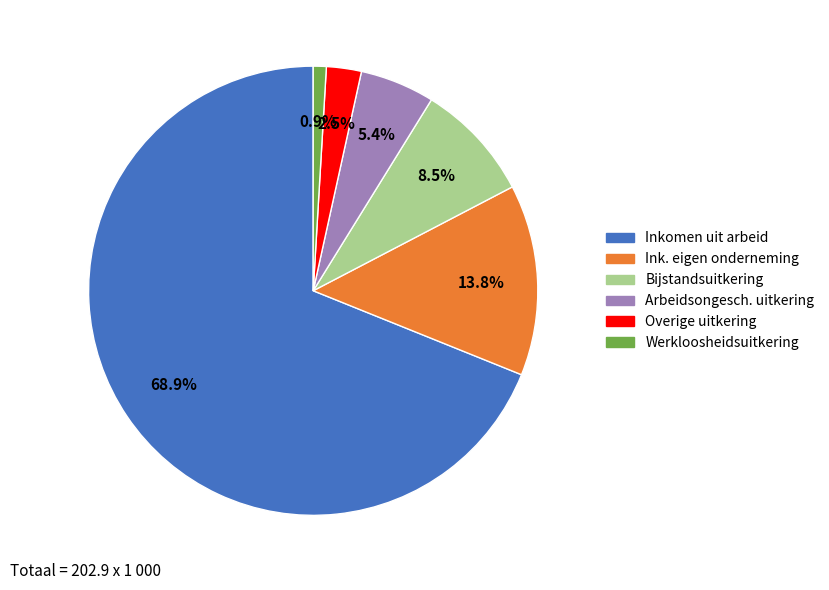

Is there any slice that represents more than half of the pie?

Yes